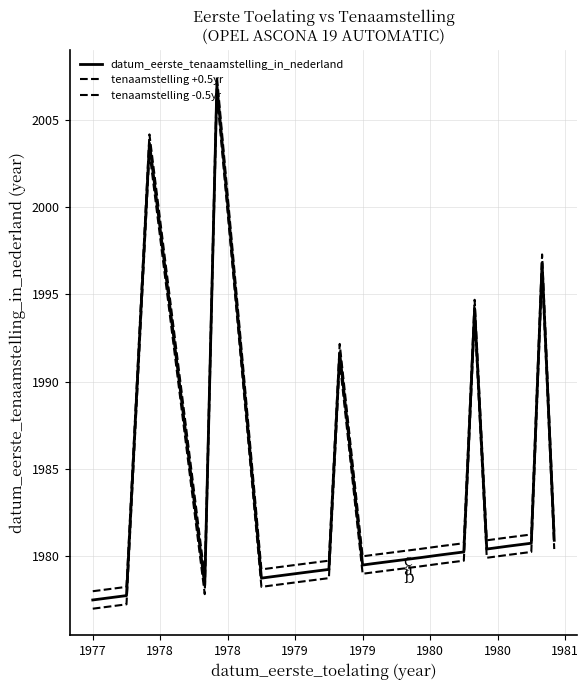

How many lines are shown in the chart?

3